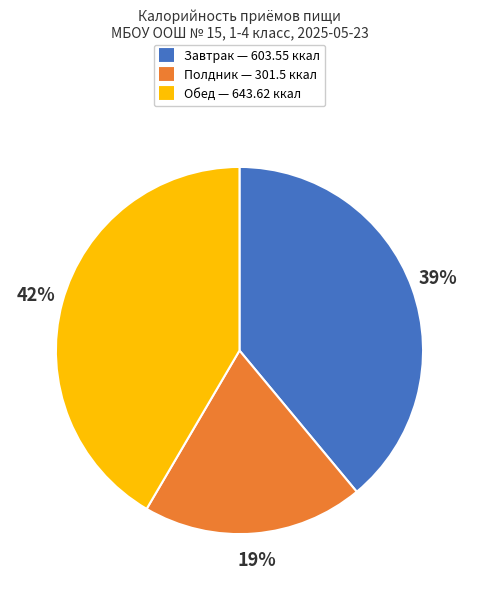

Approximately how many times larger is the value at Полдник compared to Обед?

0.5